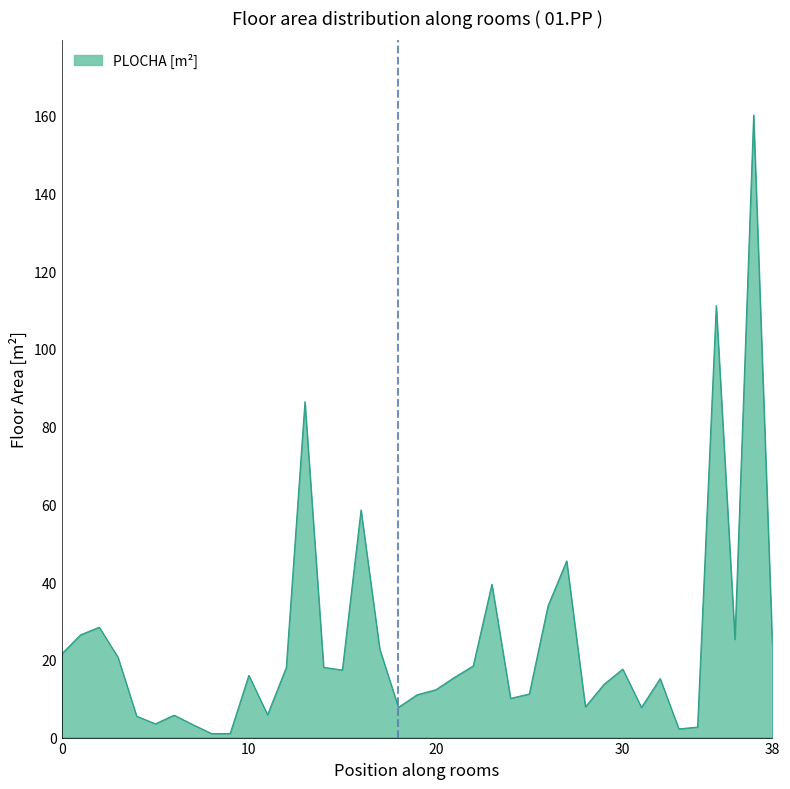

What is the average value?

24.5